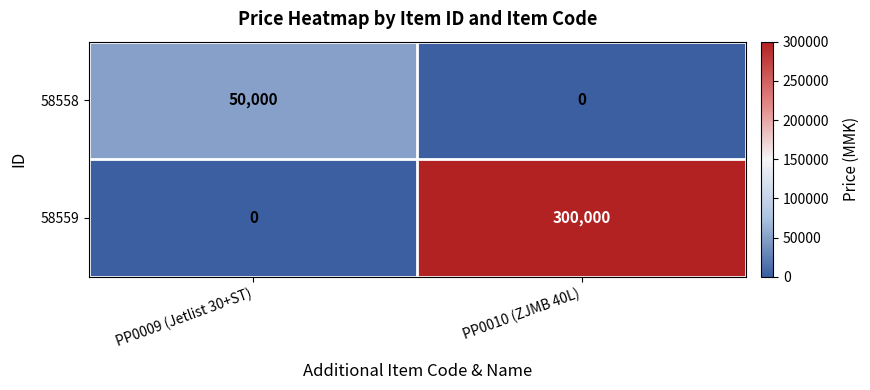

At which category is the sum across all series the highest?

PP0010 (ZJMB 40L)